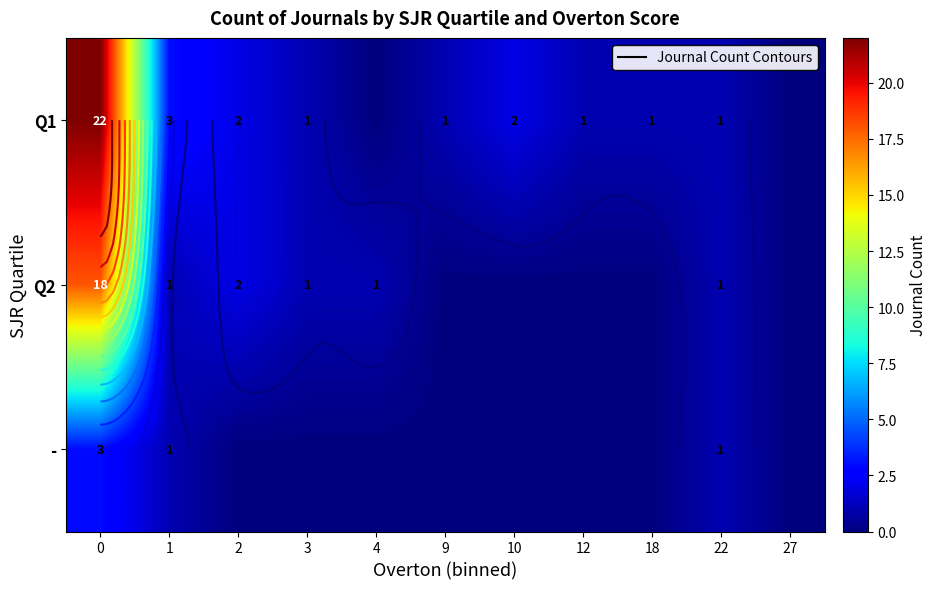

Rank the series at 0 from lowest to highest value.

-, Q2, Q1